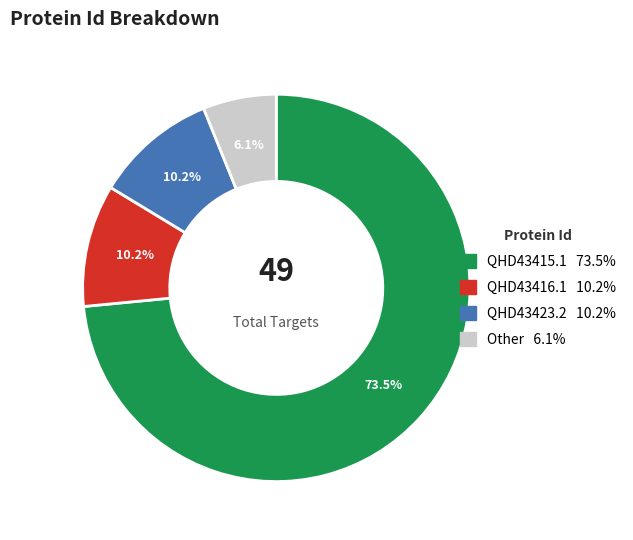

How many segments does this pie chart have?

4